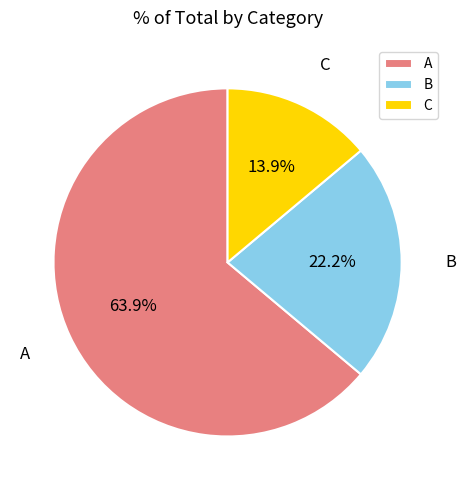

Rank the categories by value from highest to lowest.

A, B, C